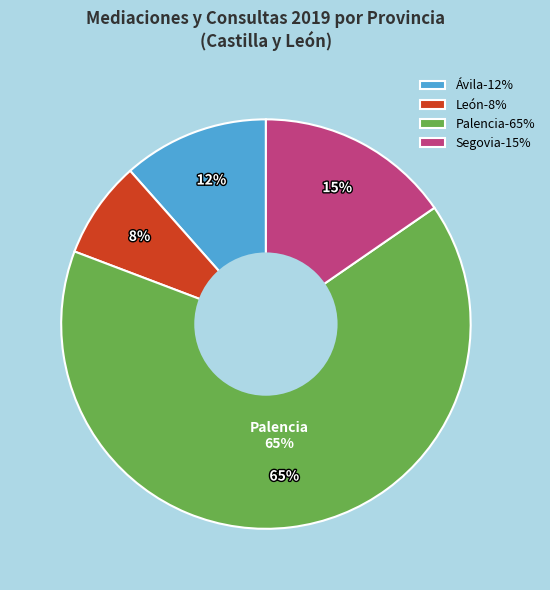

Between Palencia and León, which is larger?

Palencia